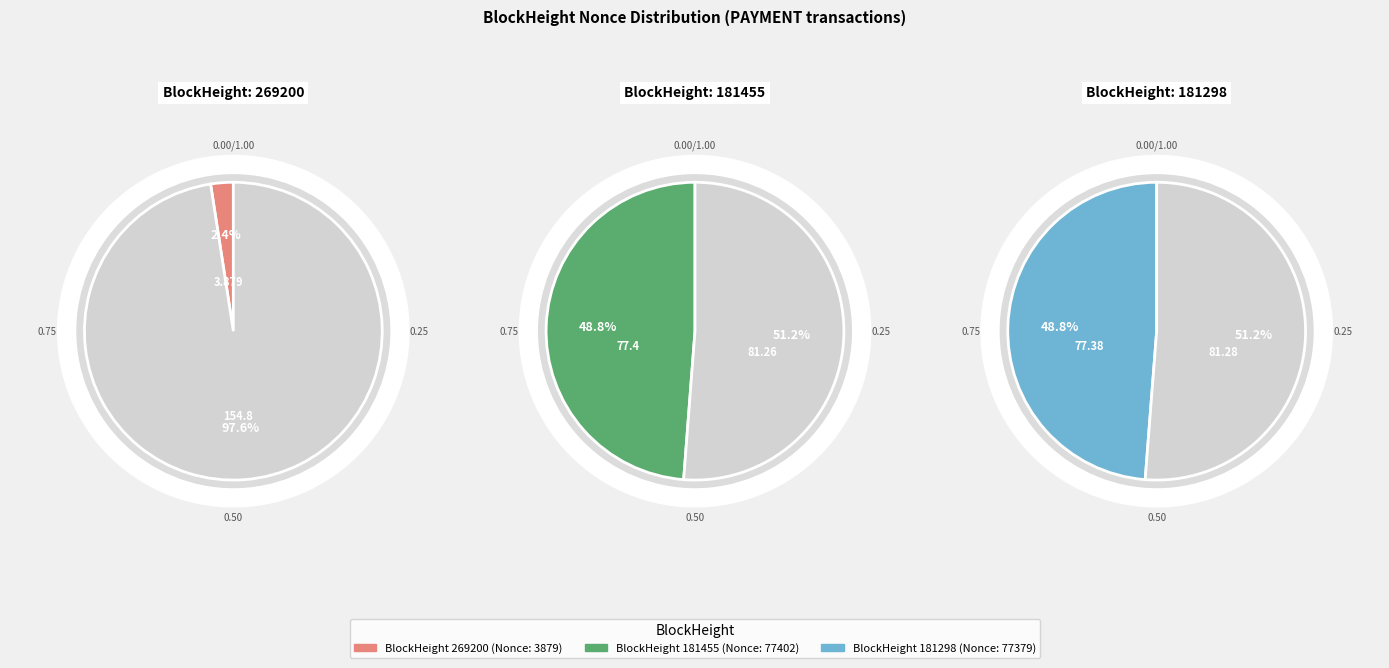

To the nearest percent, what is the difference between the largest and smallest slice percentages?

46%